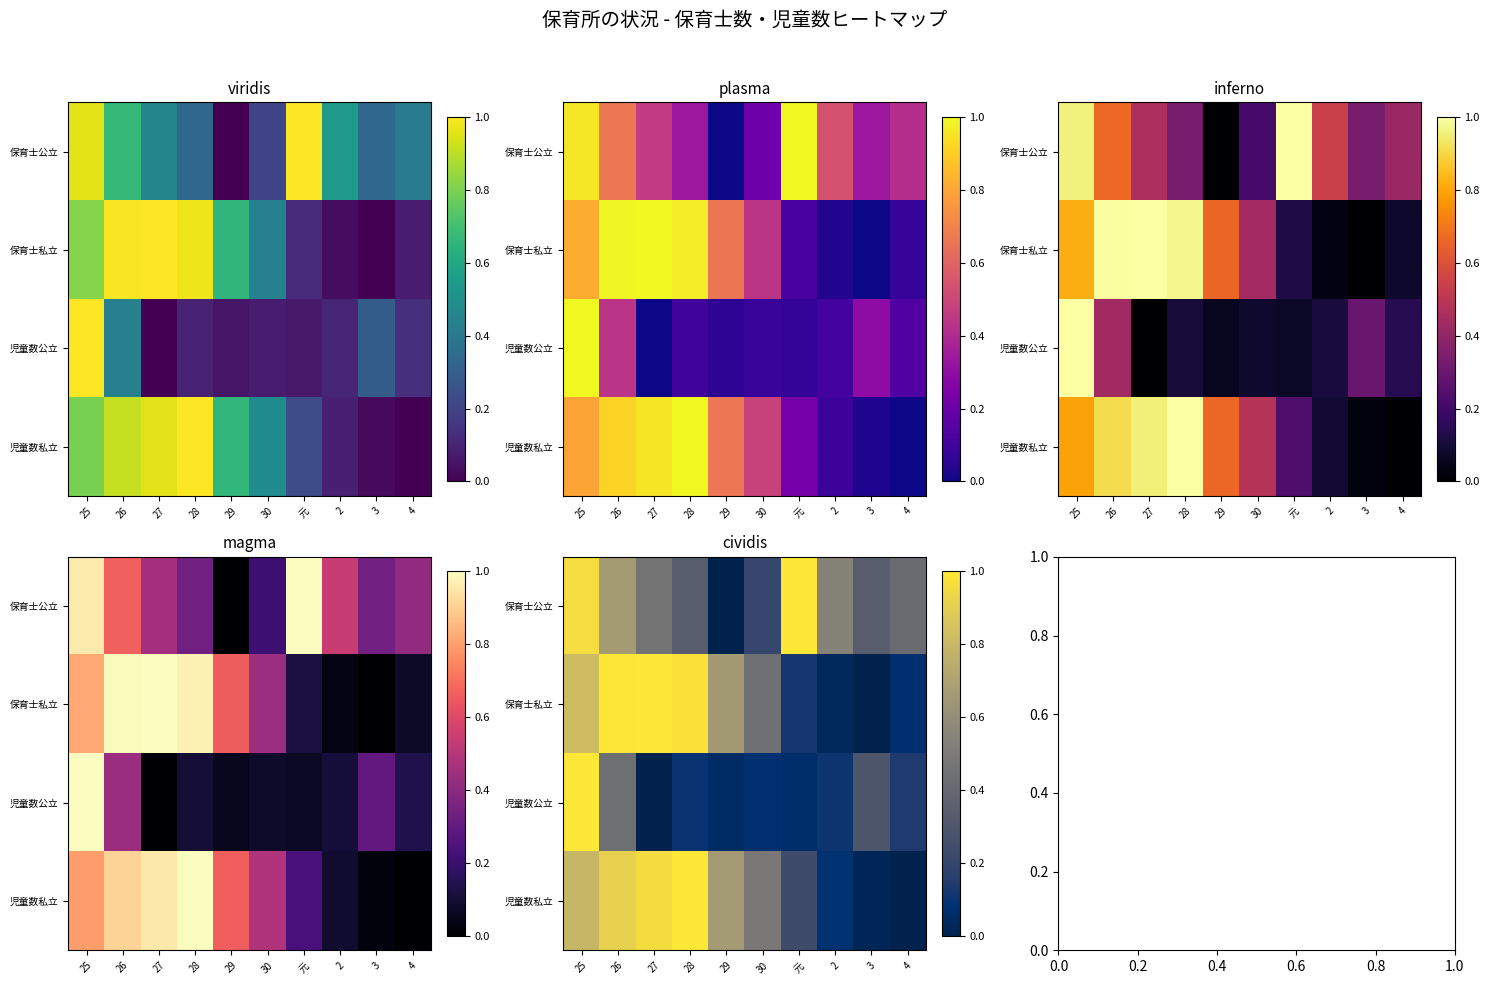

At which label does 保育士私立 reach its minimum?

3